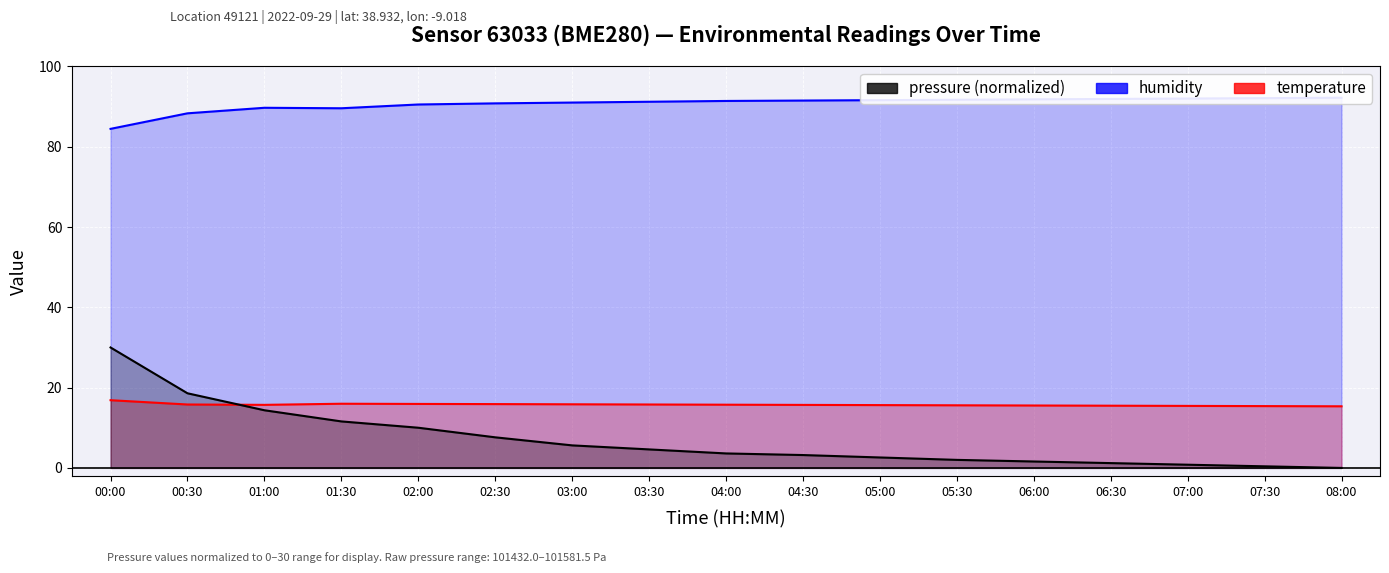

Rank the series at 04:00 from lowest to highest value.

pressure (normalized), temperature, humidity